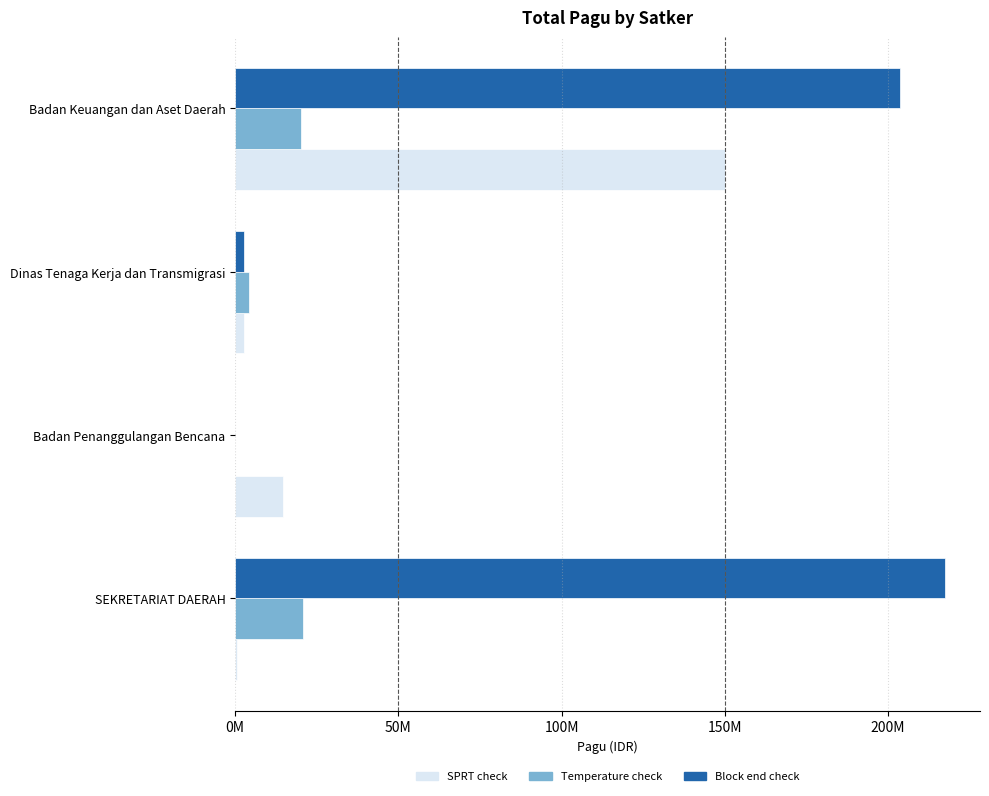

Which series has the largest range (max minus min)?

Block end check